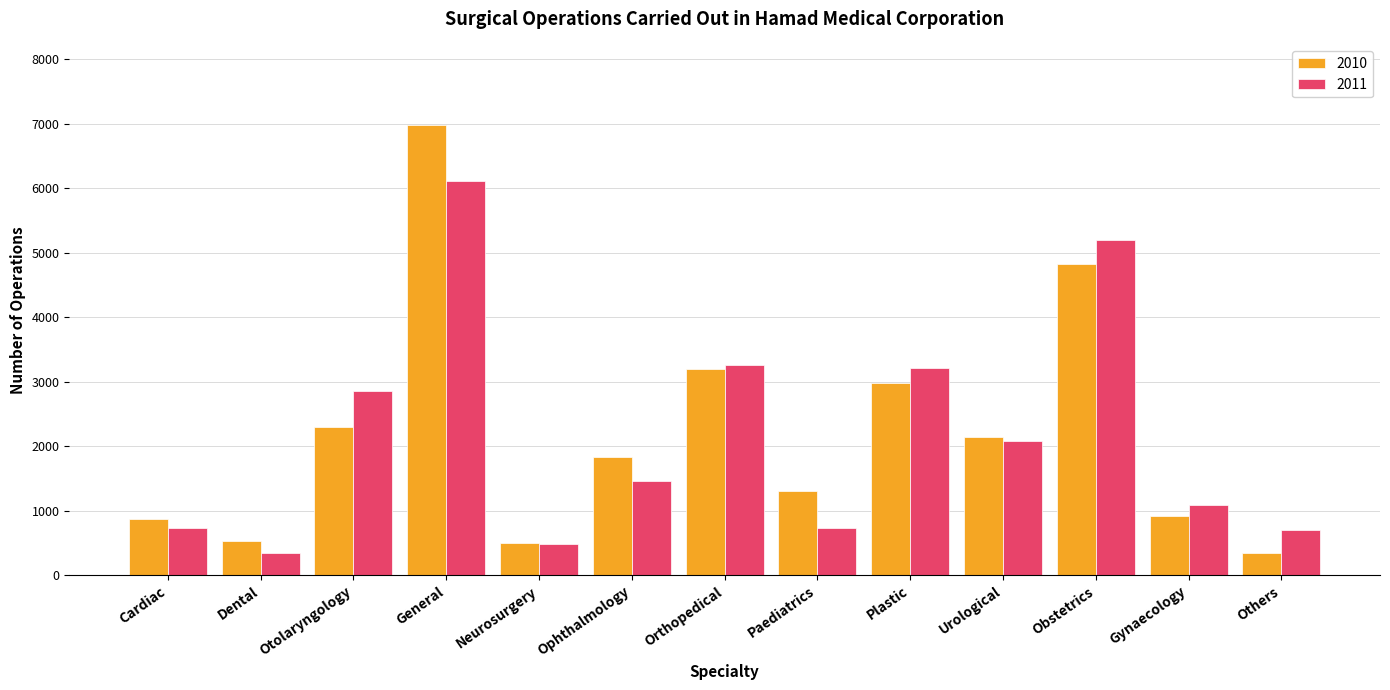

How many bars are there in total?

26